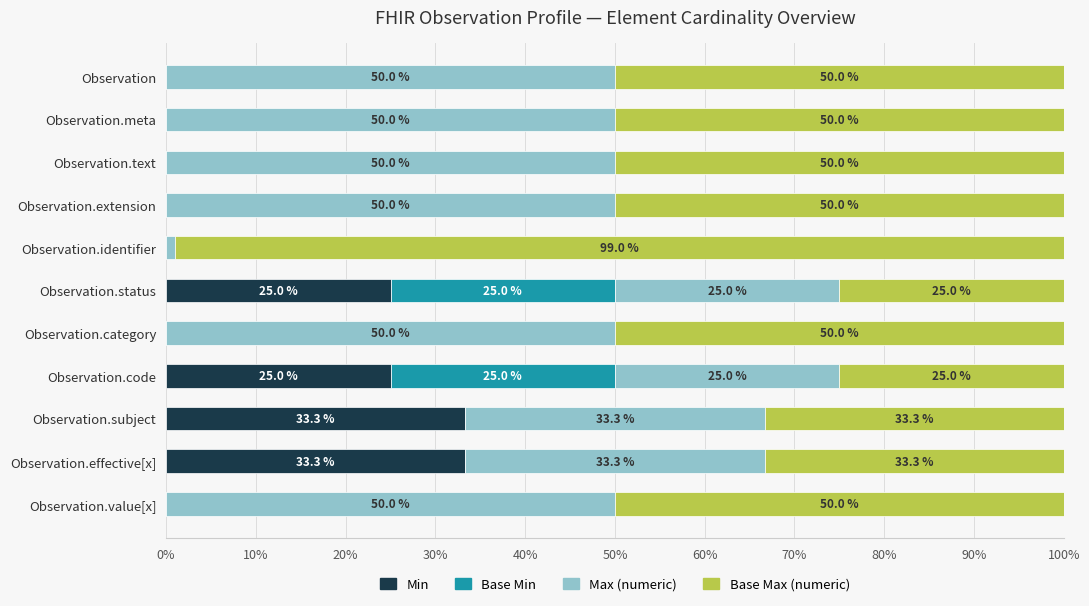

What is the total value across all series at Observation.identifier?

100.0